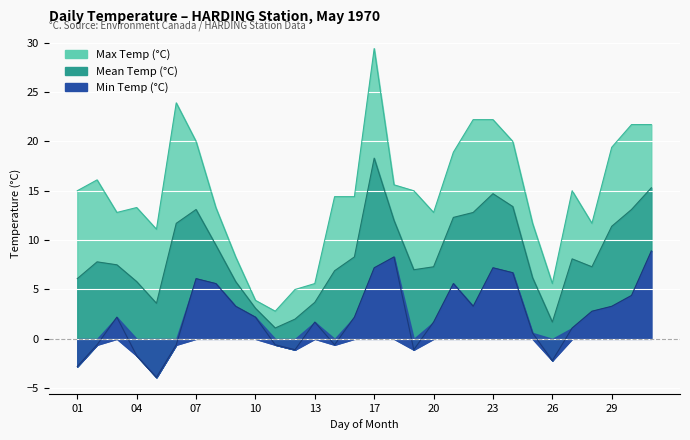

The value of Min Temp (°C) at 06 is -0.4. True or false?

False